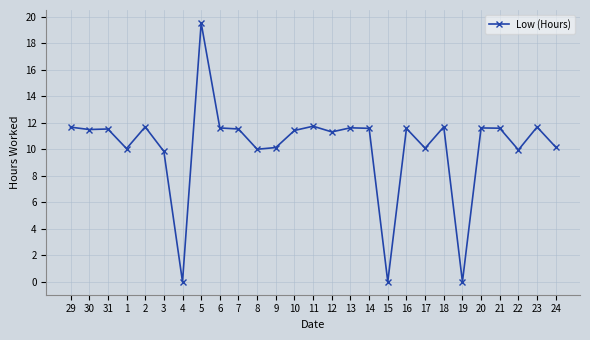

How many values are below 11?

10